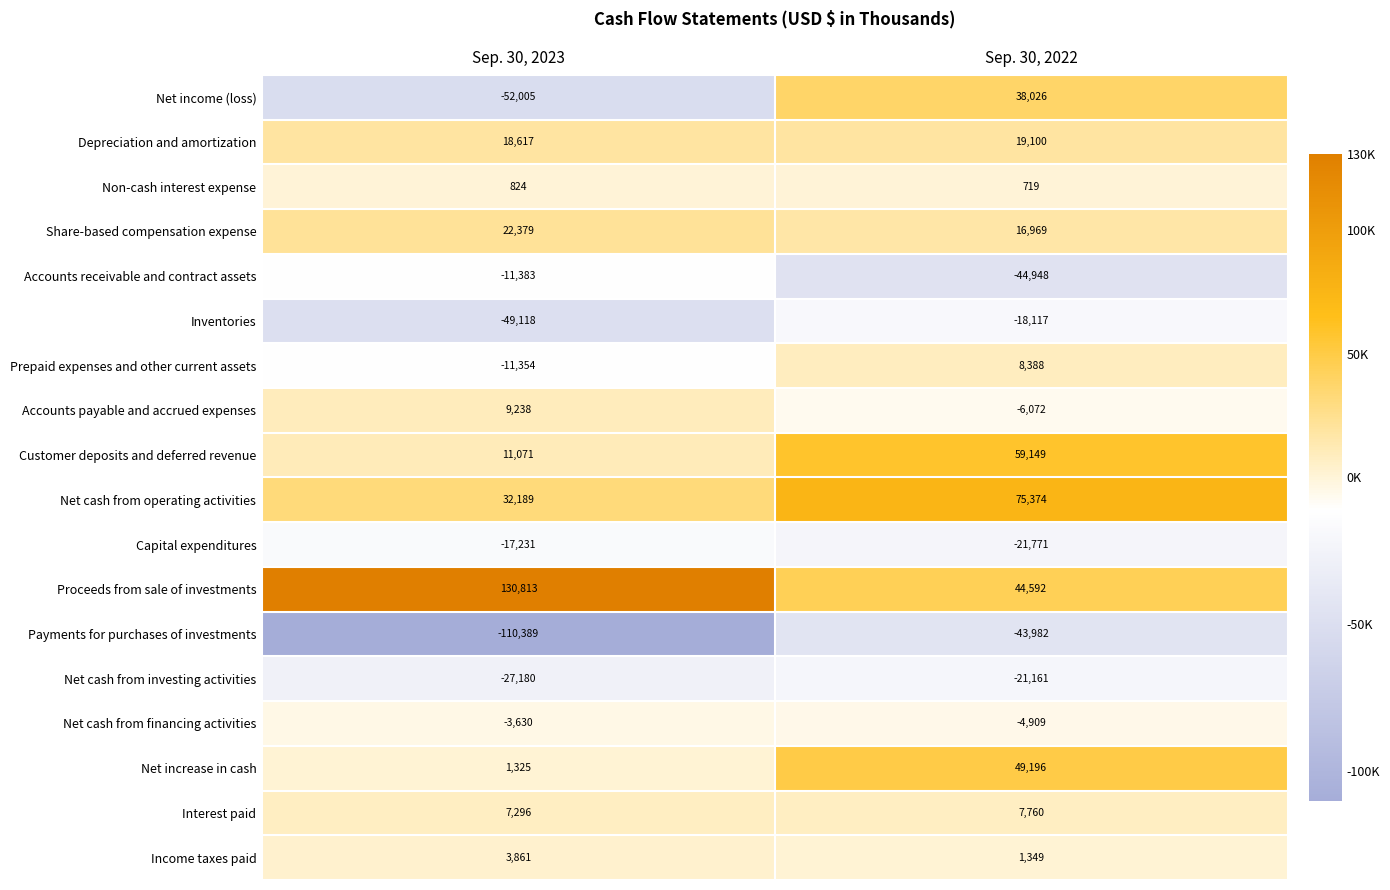

What is the difference between the maximum and minimum values in the Non-cash interest expense series?

105